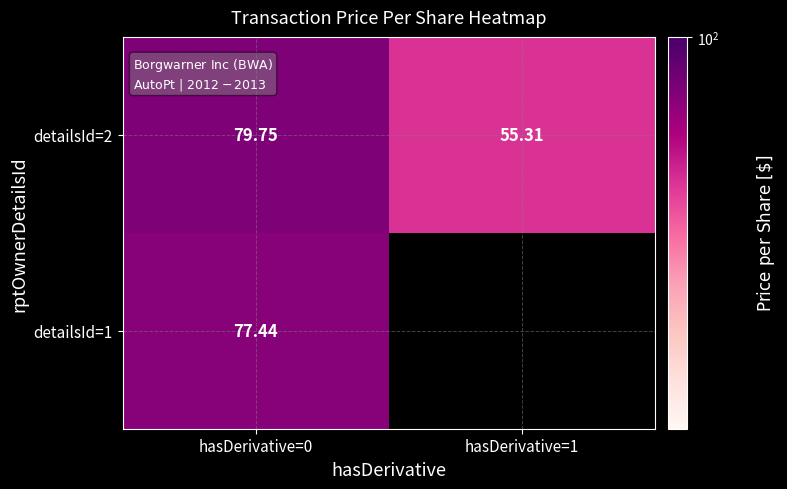

Which series has the largest total across all categories?

detailsId=2